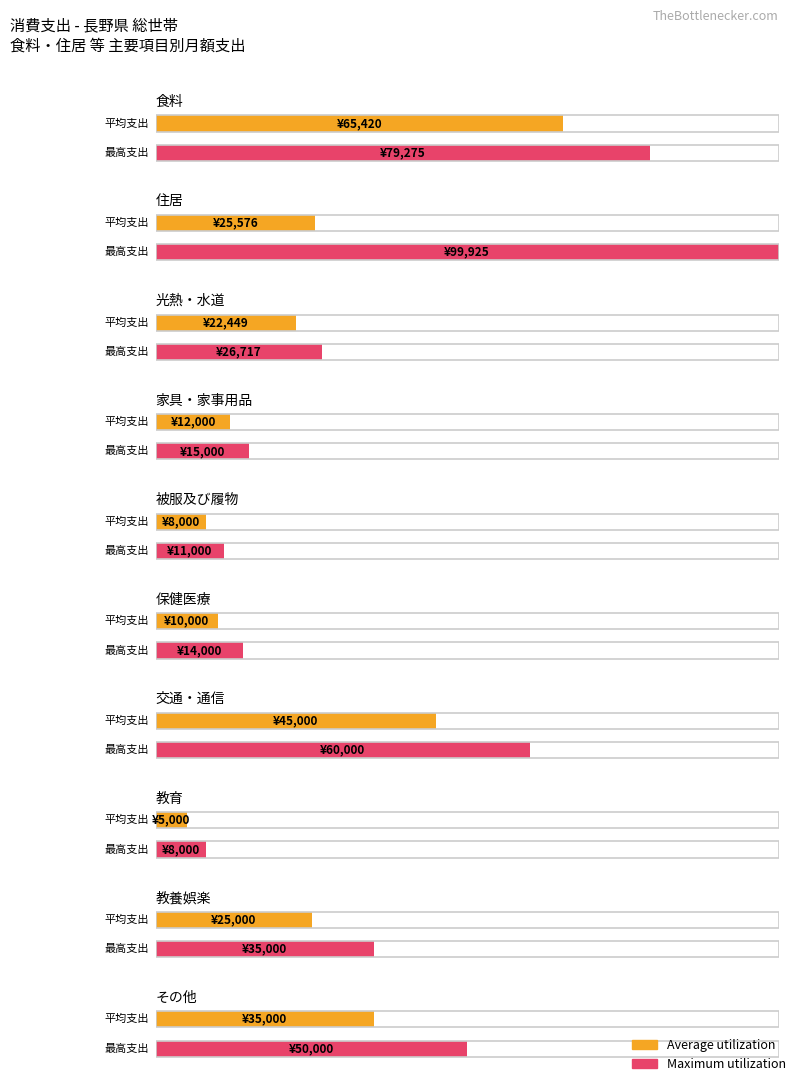

What is the highest value of the Maximum utilization series?

99925